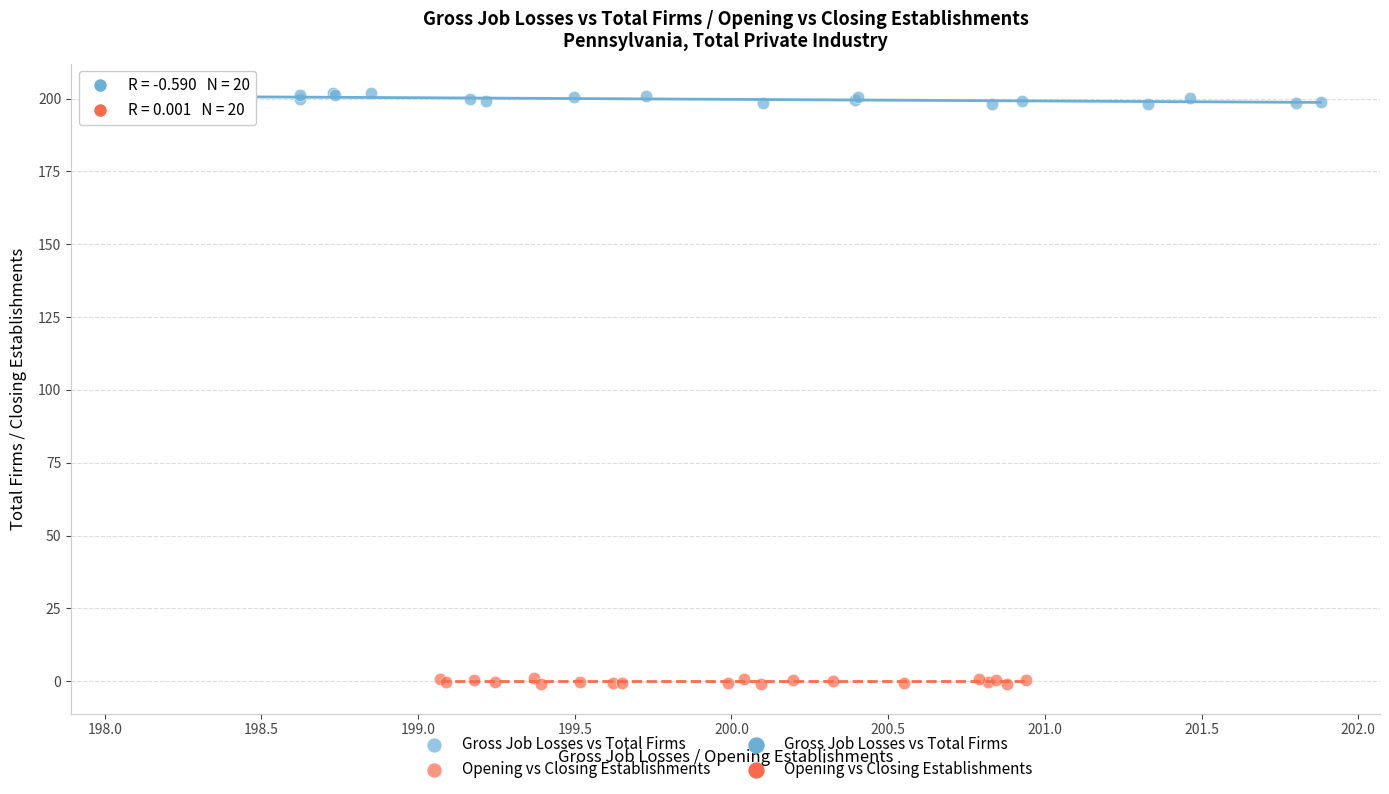

Which series contains the highest Y value?

Gross Job Losses vs Total Firms